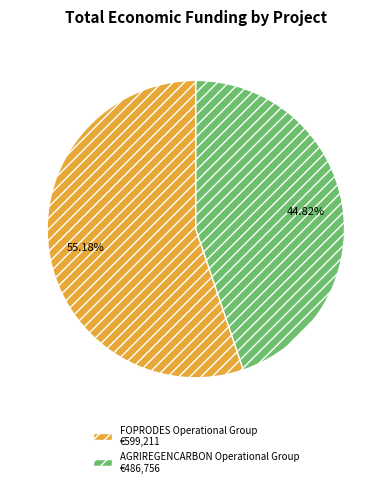

To the nearest percent, what portion does FOPRODES represent?

55%